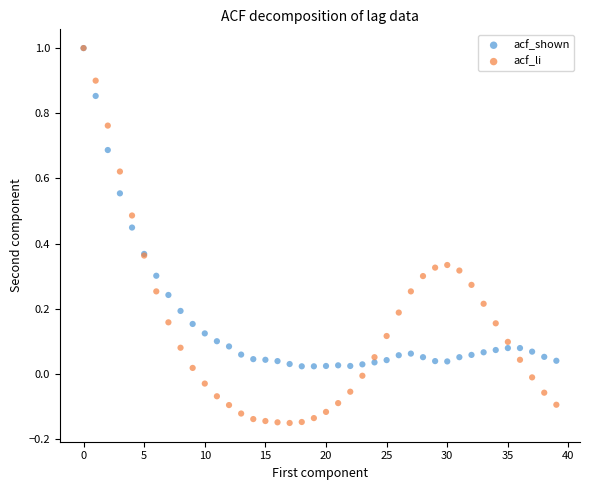

What are all the series names shown in the legend?

acf_shown, acf_li